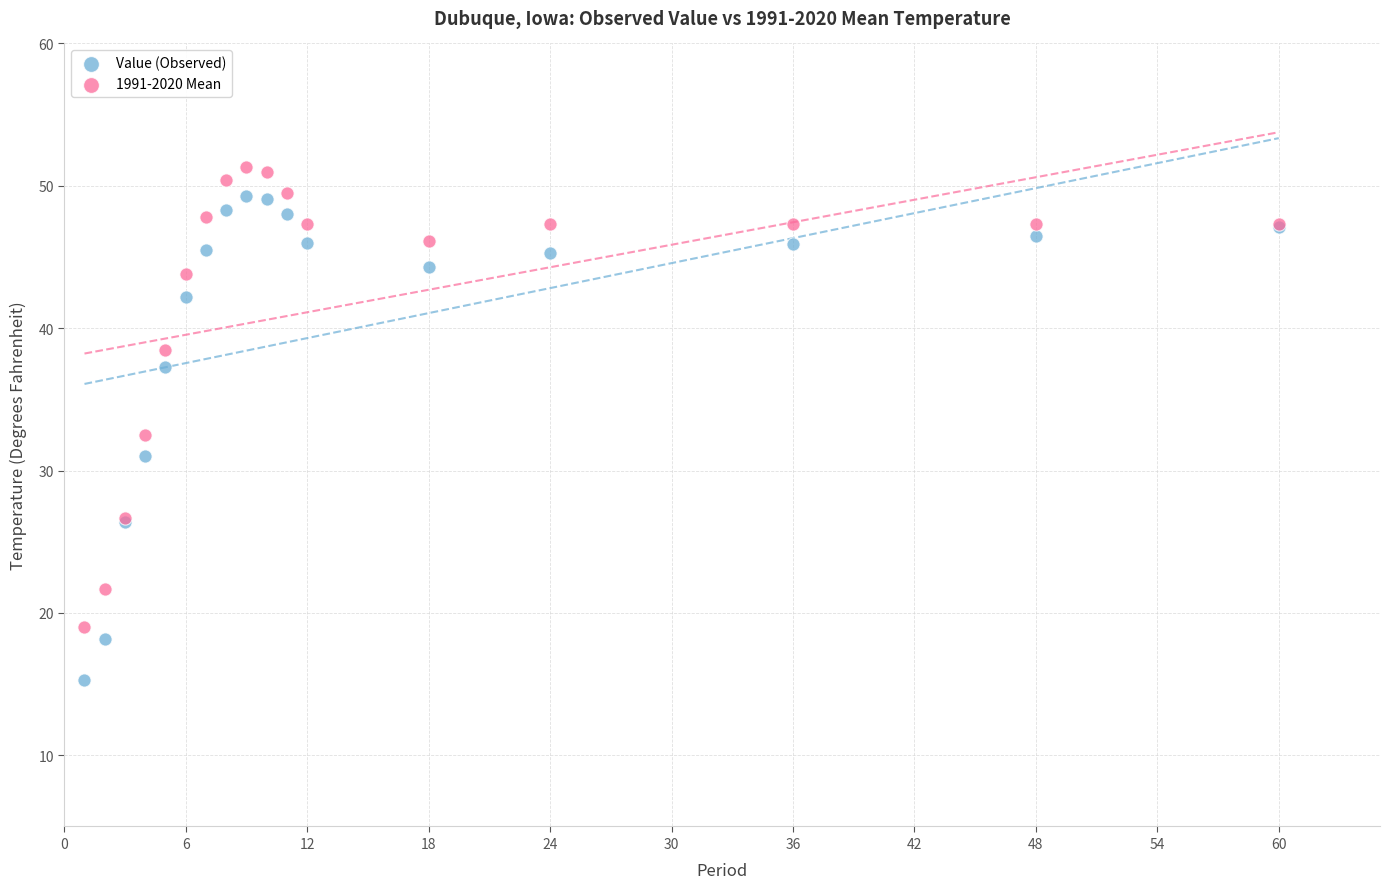

Which series contains the lowest Y value?

Value (Observed)